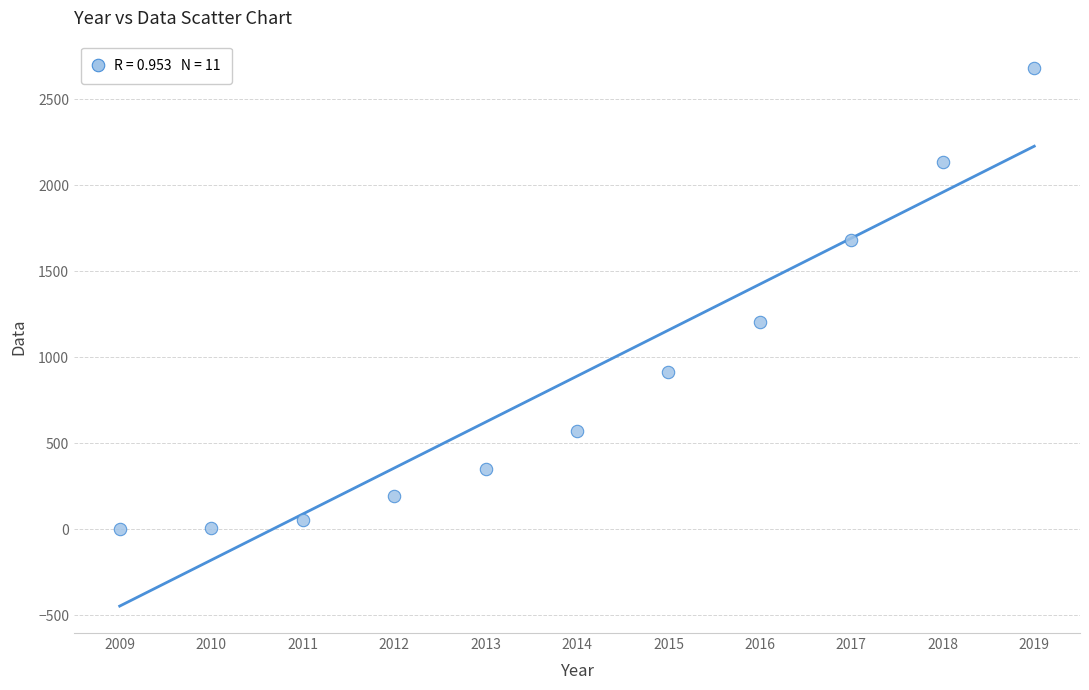

What Y value in the scatter plot is closest to 1342?

1207.0